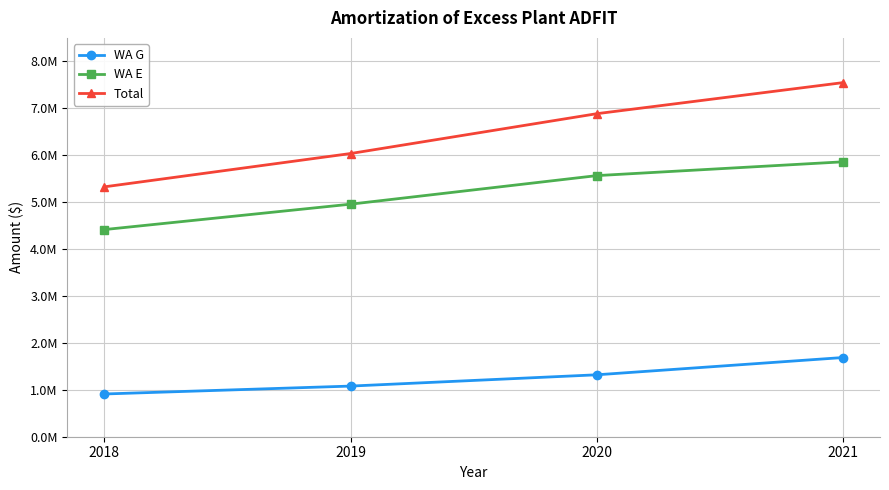

What are all the series names shown in the legend?

WA G, WA E, Total